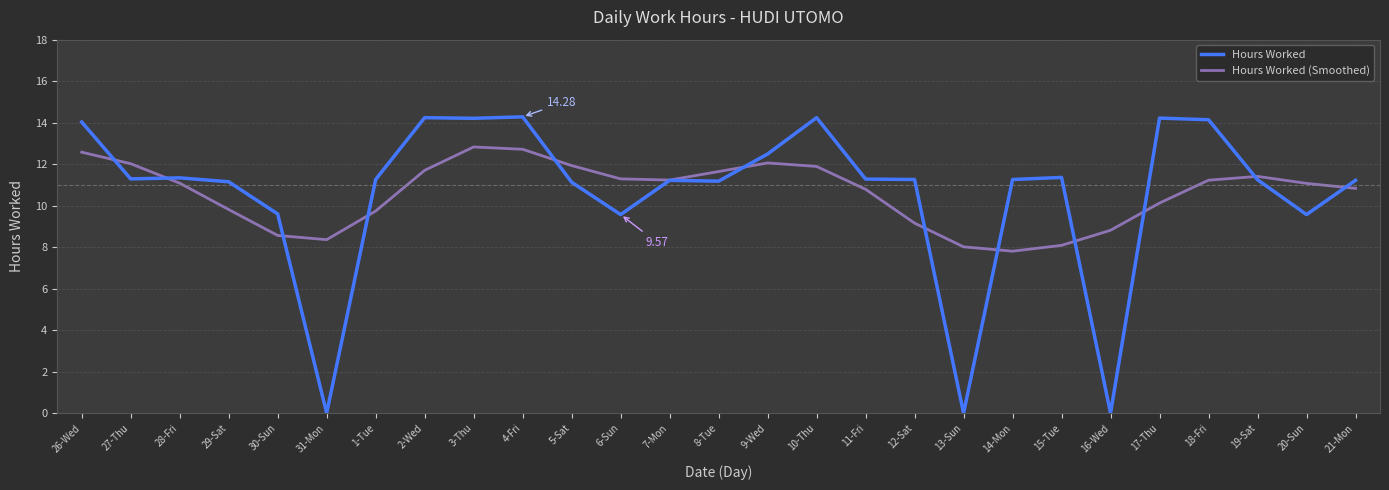

At how many categories does at least one series exceed 13?

7